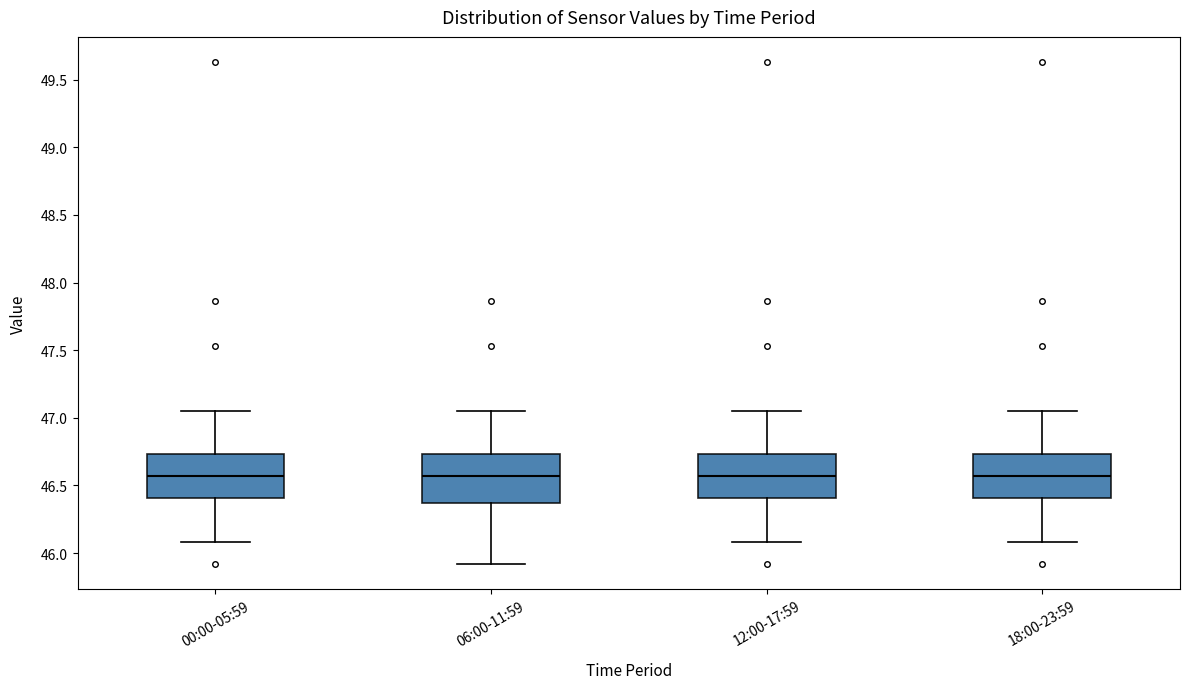

Reading left to right, transcribe this box plot: for each box, give where its median line is, the range the box spans, and where its two whiskers end, as read against the y-axis. The values are not printed on the chart, so give them approximately, as read against the axis.

00:00-05:59: median 46.55, box 46.40 to 46.75, whiskers 46.10 to 47.05
06:00-11:59: median 46.55, box 46.35 to 46.75, whiskers 45.90 to 47.05
12:00-17:59: median 46.55, box 46.40 to 46.75, whiskers 46.10 to 47.05
18:00-23:59: median 46.55, box 46.40 to 46.75, whiskers 46.10 to 47.05